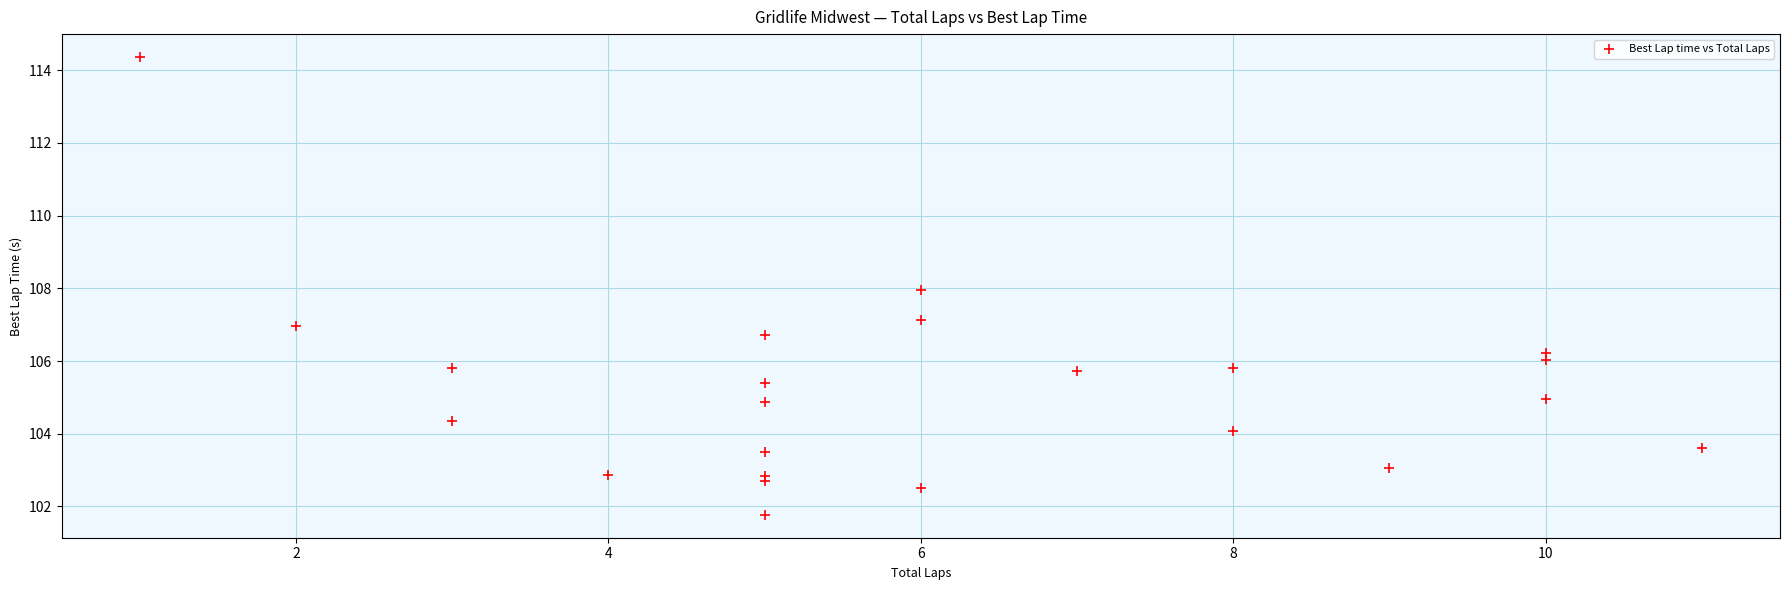

What is the range of Y values (max minus min)?

12.6